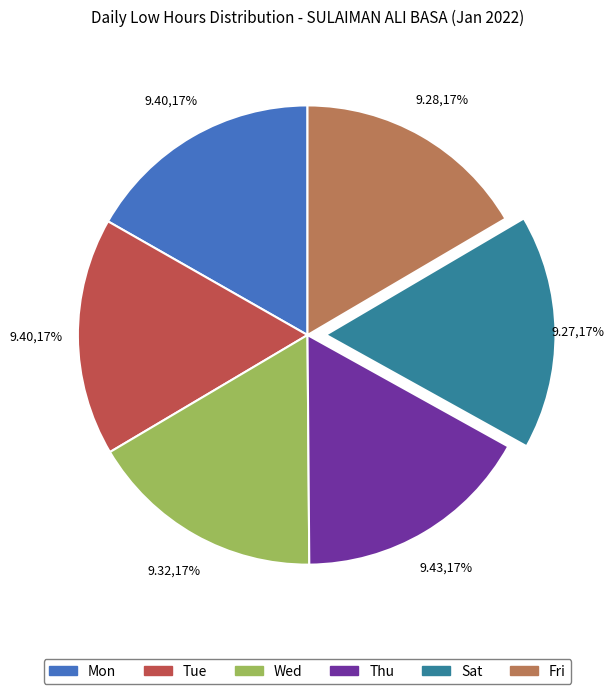

What percentage is the Thu slice, to the nearest percent?

17%